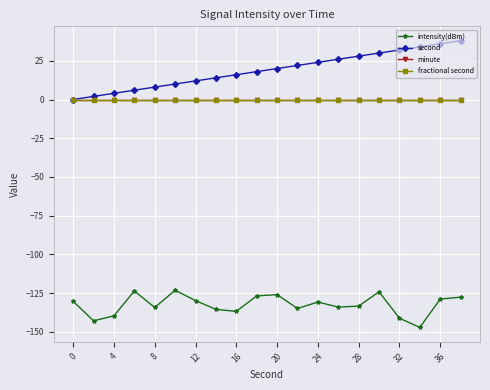

Does the chart have visible grid lines?

Yes